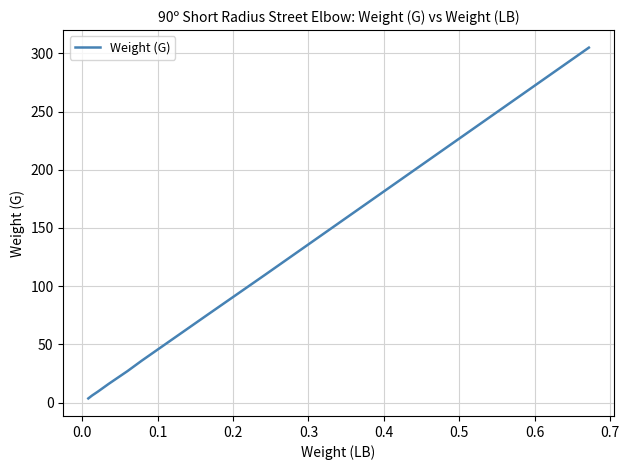

What is the maximum value shown in the chart?

305.0